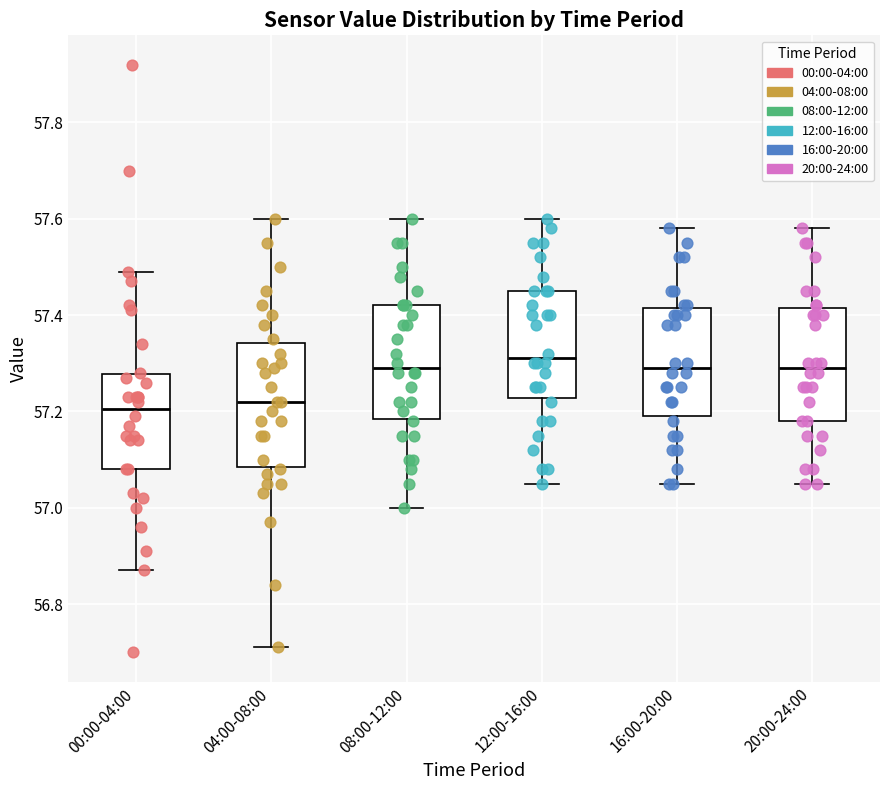

Reading left to right, transcribe this box plot: for each box, give where its median line is, the range the box spans, and where its two whiskers end, as read against the y-axis. The values are not printed on the chart, so give them approximately, as read against the axis.

00:00-04:00: median 57.20, box 57.08 to 57.28, whiskers 56.88 to 57.50
04:00-08:00: median 57.22, box 57.08 to 57.34, whiskers 56.72 to 57.60
08:00-12:00: median 57.30, box 57.18 to 57.42, whiskers 57.00 to 57.60
12:00-16:00: median 57.32, box 57.22 to 57.46, whiskers 57.06 to 57.60
16:00-20:00: median 57.30, box 57.20 to 57.42, whiskers 57.06 to 57.58
20:00-24:00: median 57.30, box 57.18 to 57.42, whiskers 57.06 to 57.58